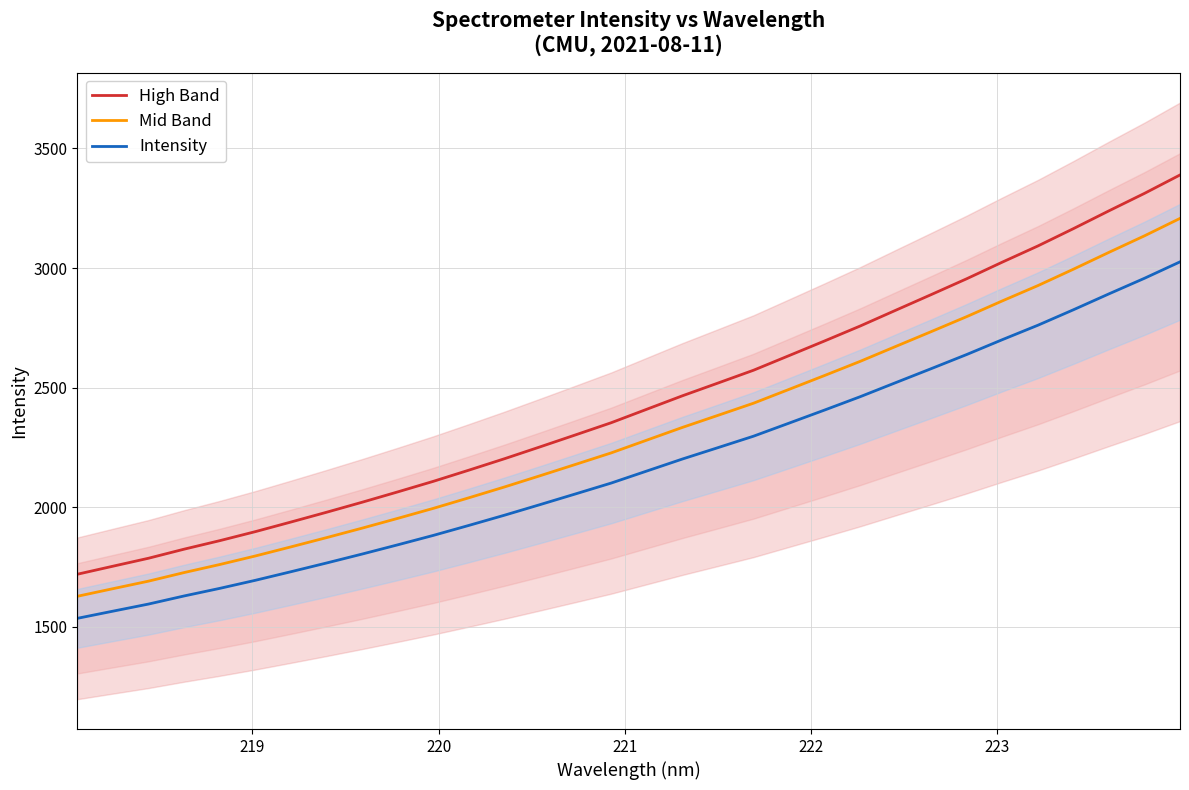

How many data points in Mid Band are above 2280?

16